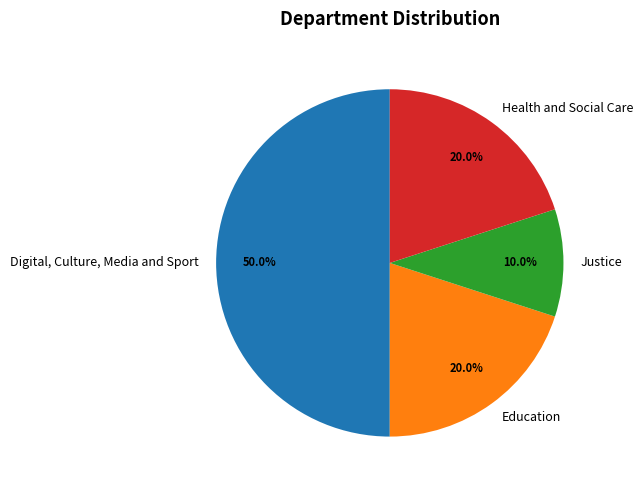

Between Justice and Digital, Culture, Media and Sport, which is larger?

Digital, Culture, Media and Sport